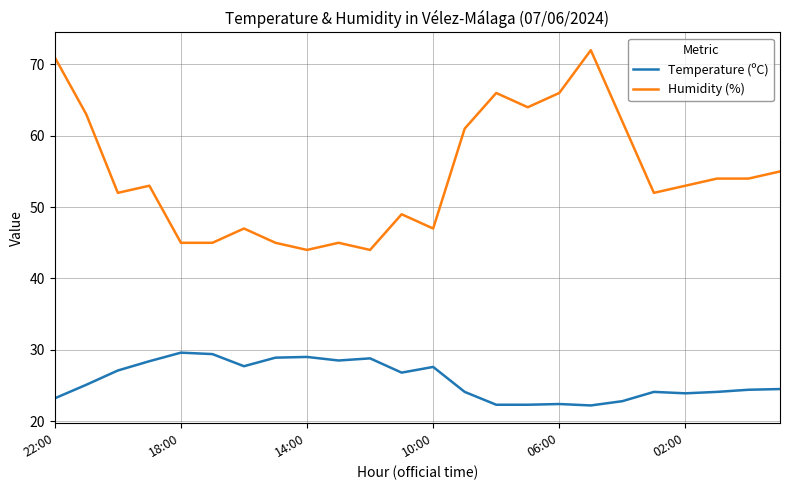

Which series has the largest range (max minus min)?

Humidity (%)